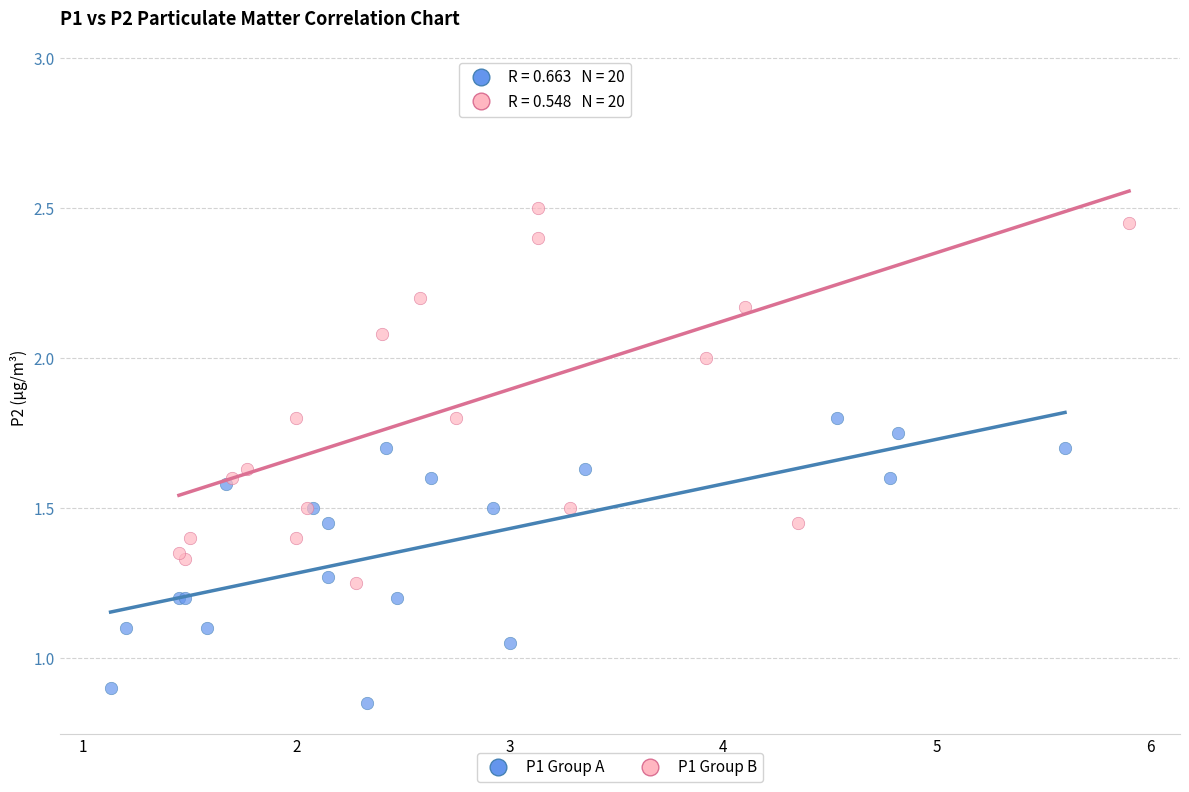

Which series contains the lowest Y value?

P1 Group A